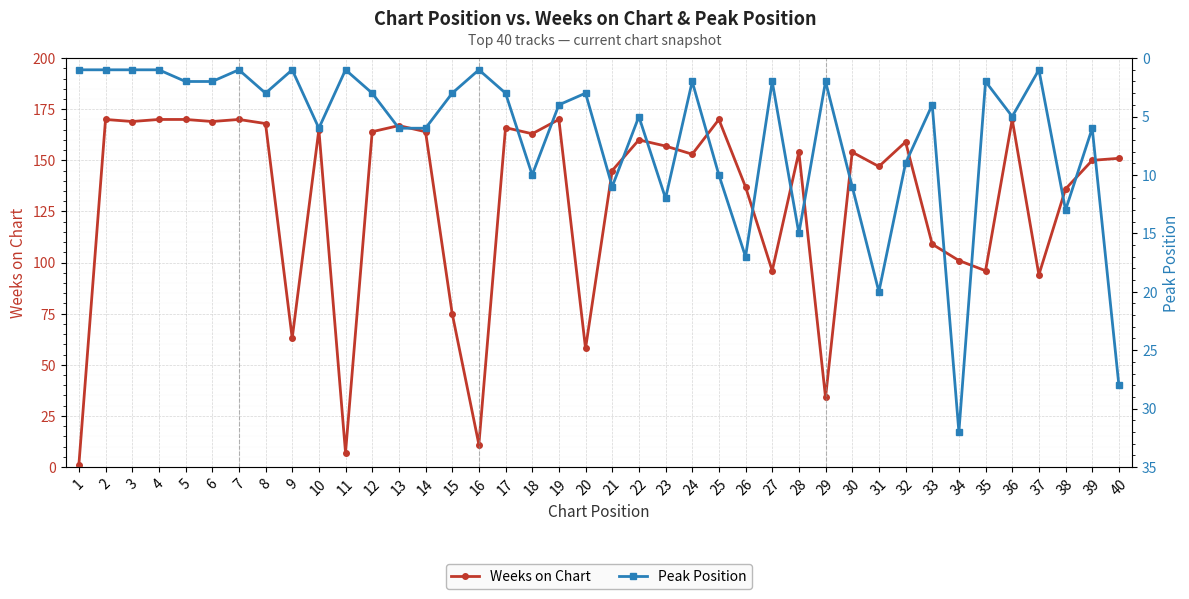

True or false: Weeks on Chart and Peak Position cross at least once.

False